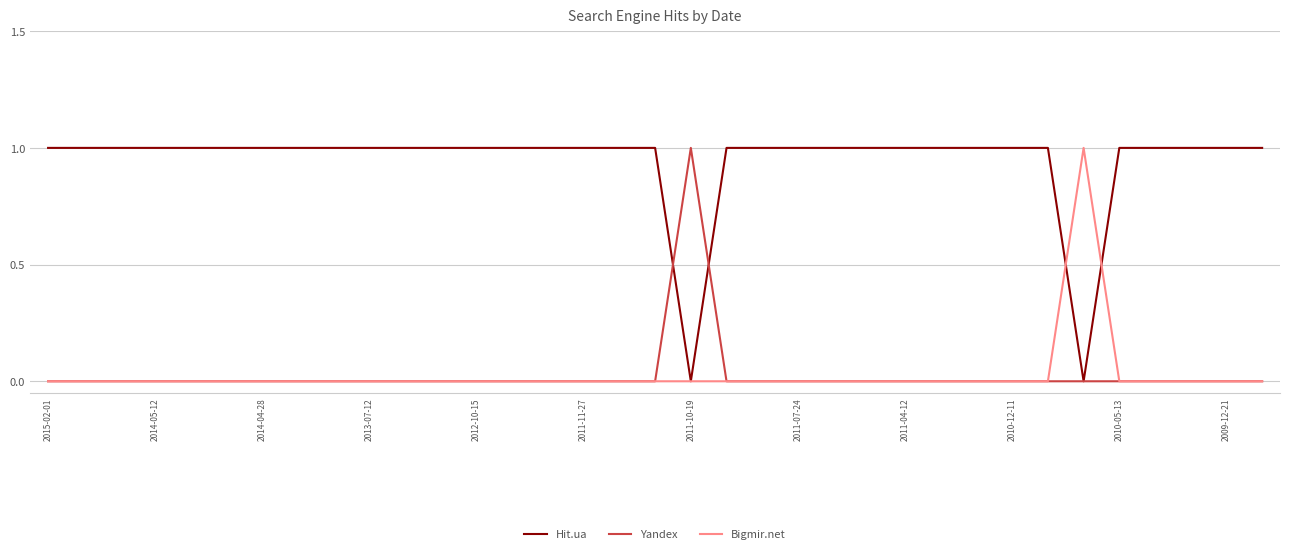

Which series has the largest total across all categories?

Hit.ua